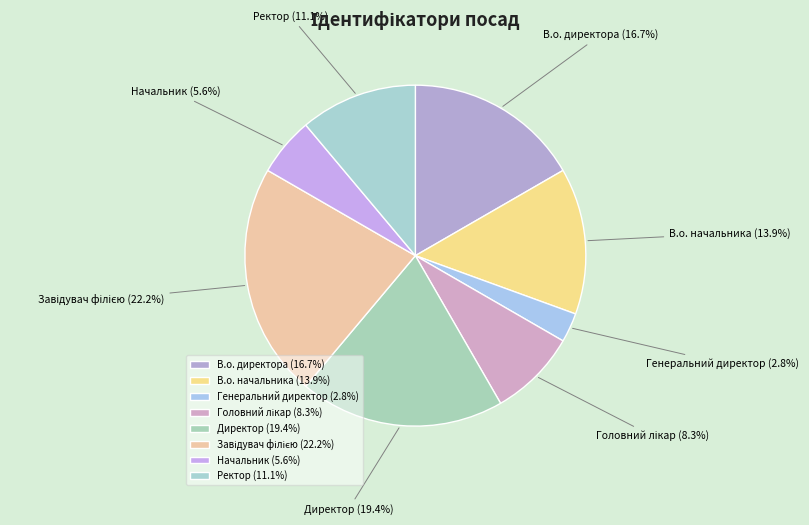

Is there a majority slice in this chart?

No